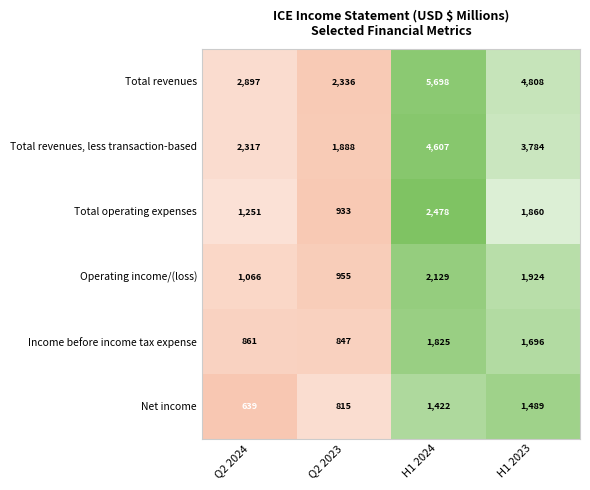

What is the highest value of the Total operating expenses series?

2478